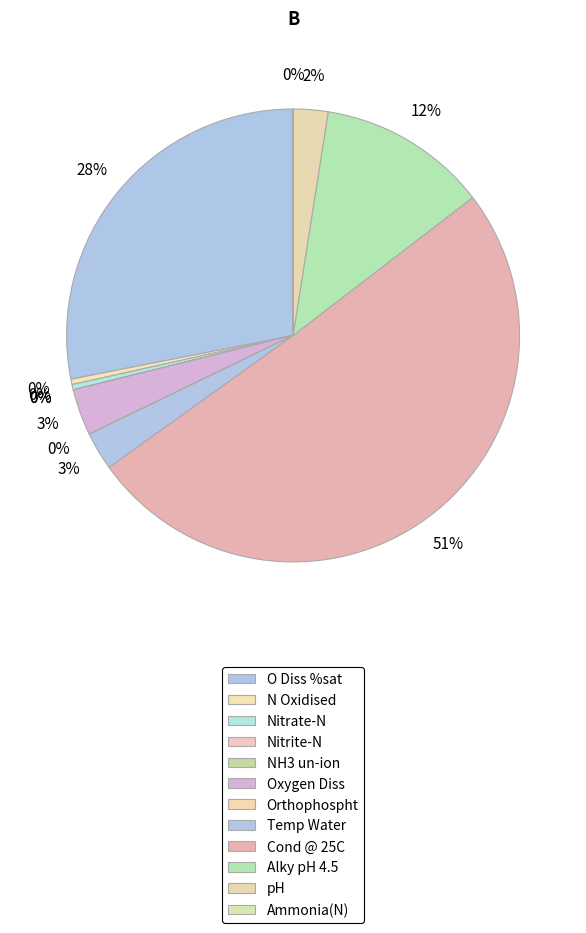

Between Nitrate-N and NH3 un-ion, which is larger?

Nitrate-N